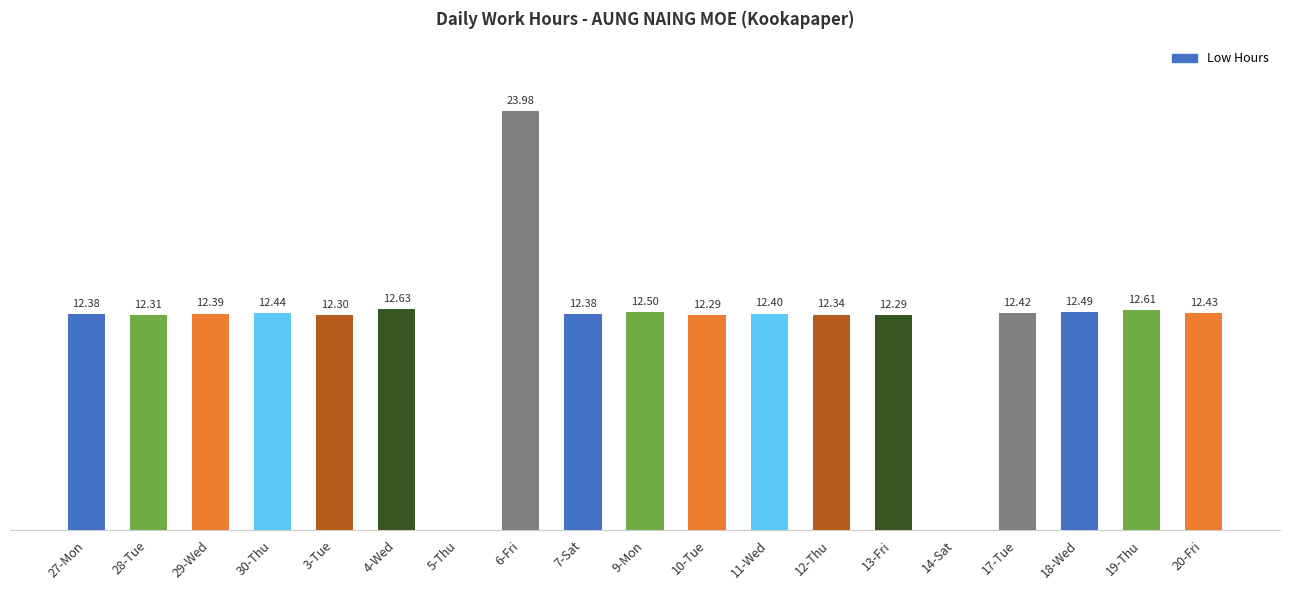

Between 18-Wed and 6-Fri, which is larger?

6-Fri